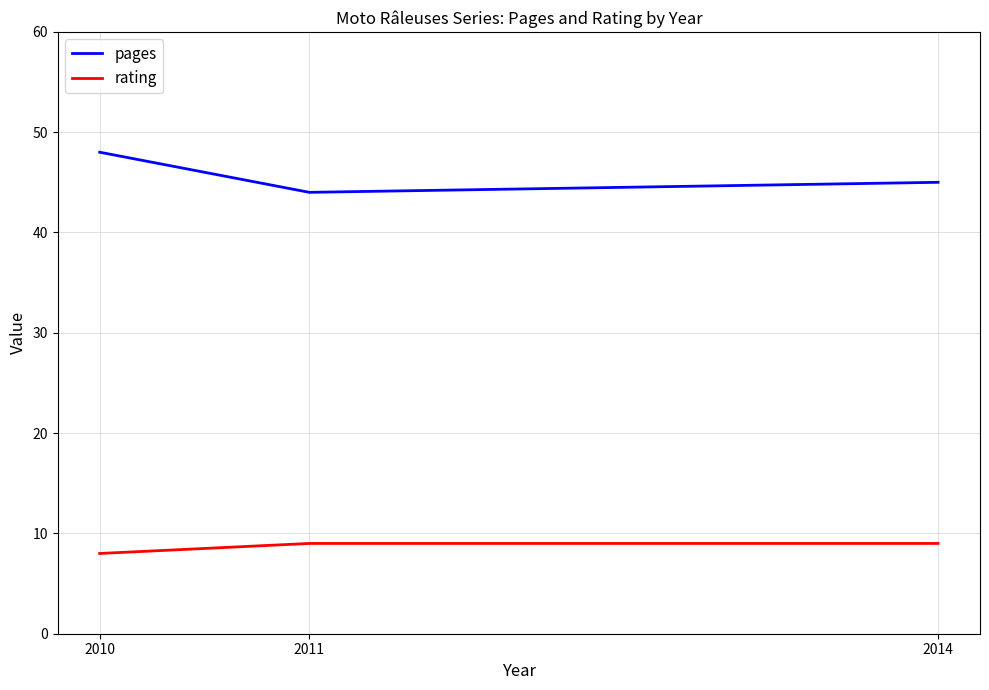

List the labels in order of pages value, smallest first.

2011, 2014, 2010